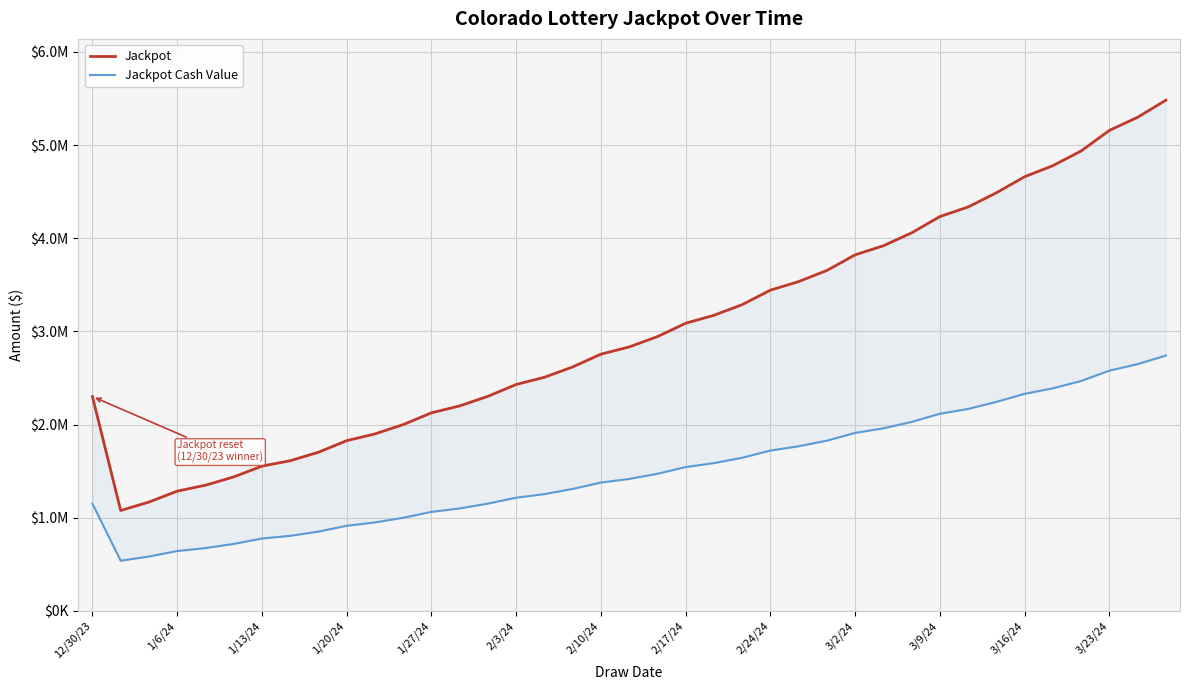

How many series are shown in this chart?

2